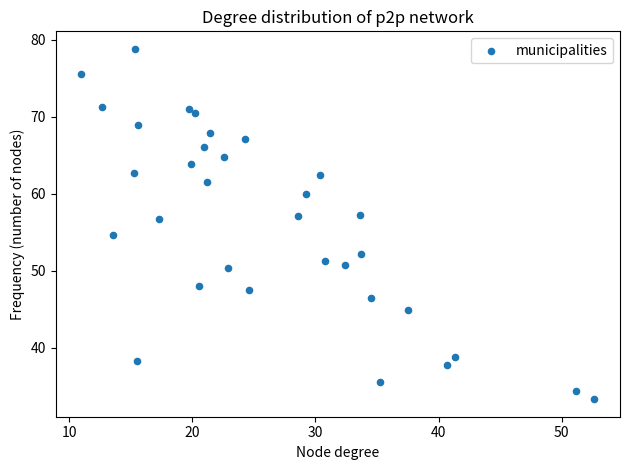

What is the range of X values (max minus min)?

41.7